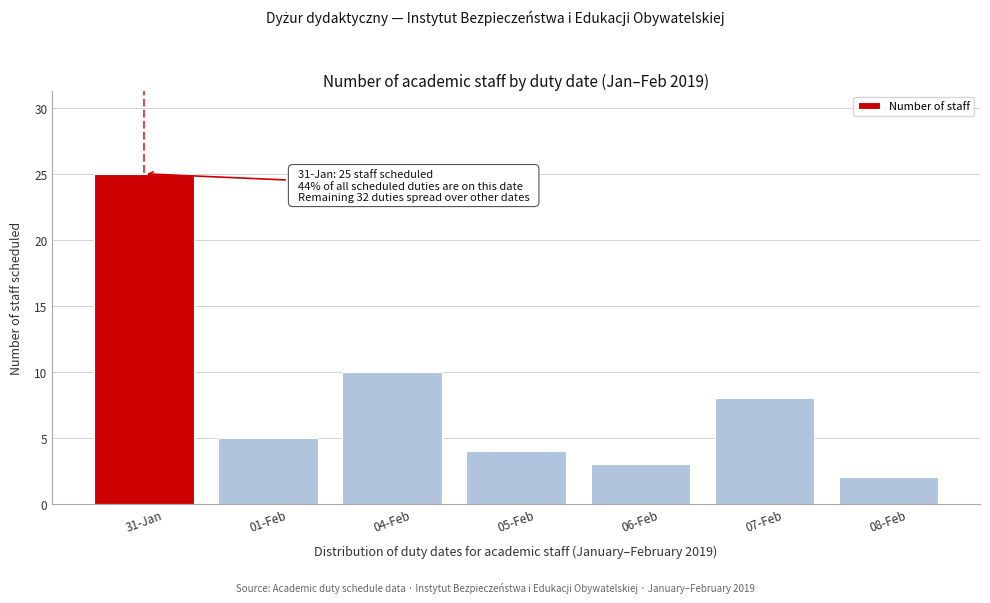

Reading left to right, list all the values displayed in this chart.

31-Jan=25	01-Feb=5	04-Feb=10	05-Feb=4	06-Feb=3	07-Feb=8	08-Feb=2